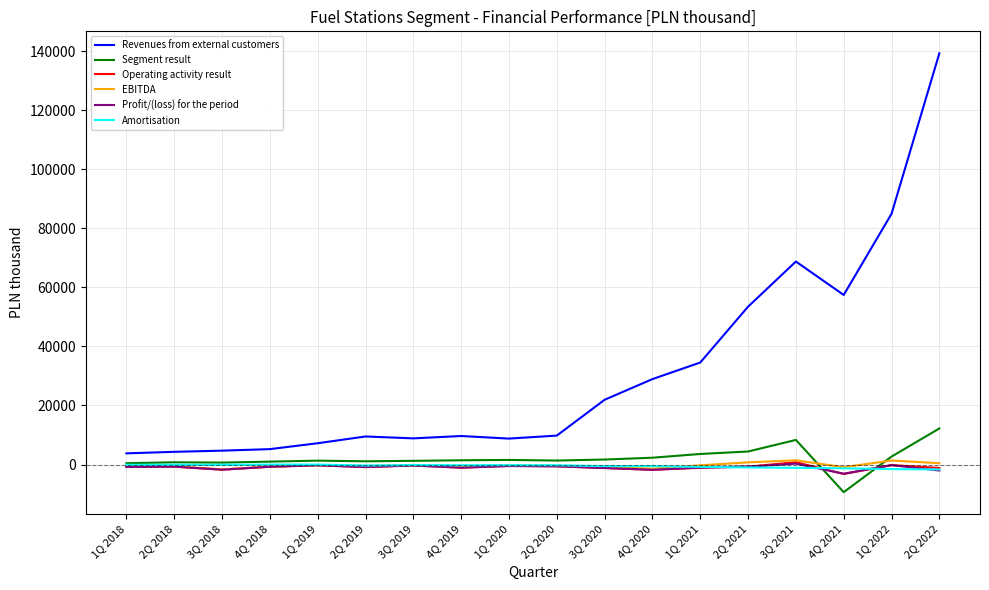

True or false: Amortisation and Revenues from external customers cross at least once.

False